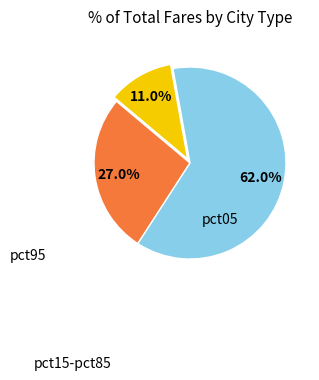

To the nearest percent, what is the difference between the largest and smallest slice percentages?

51%